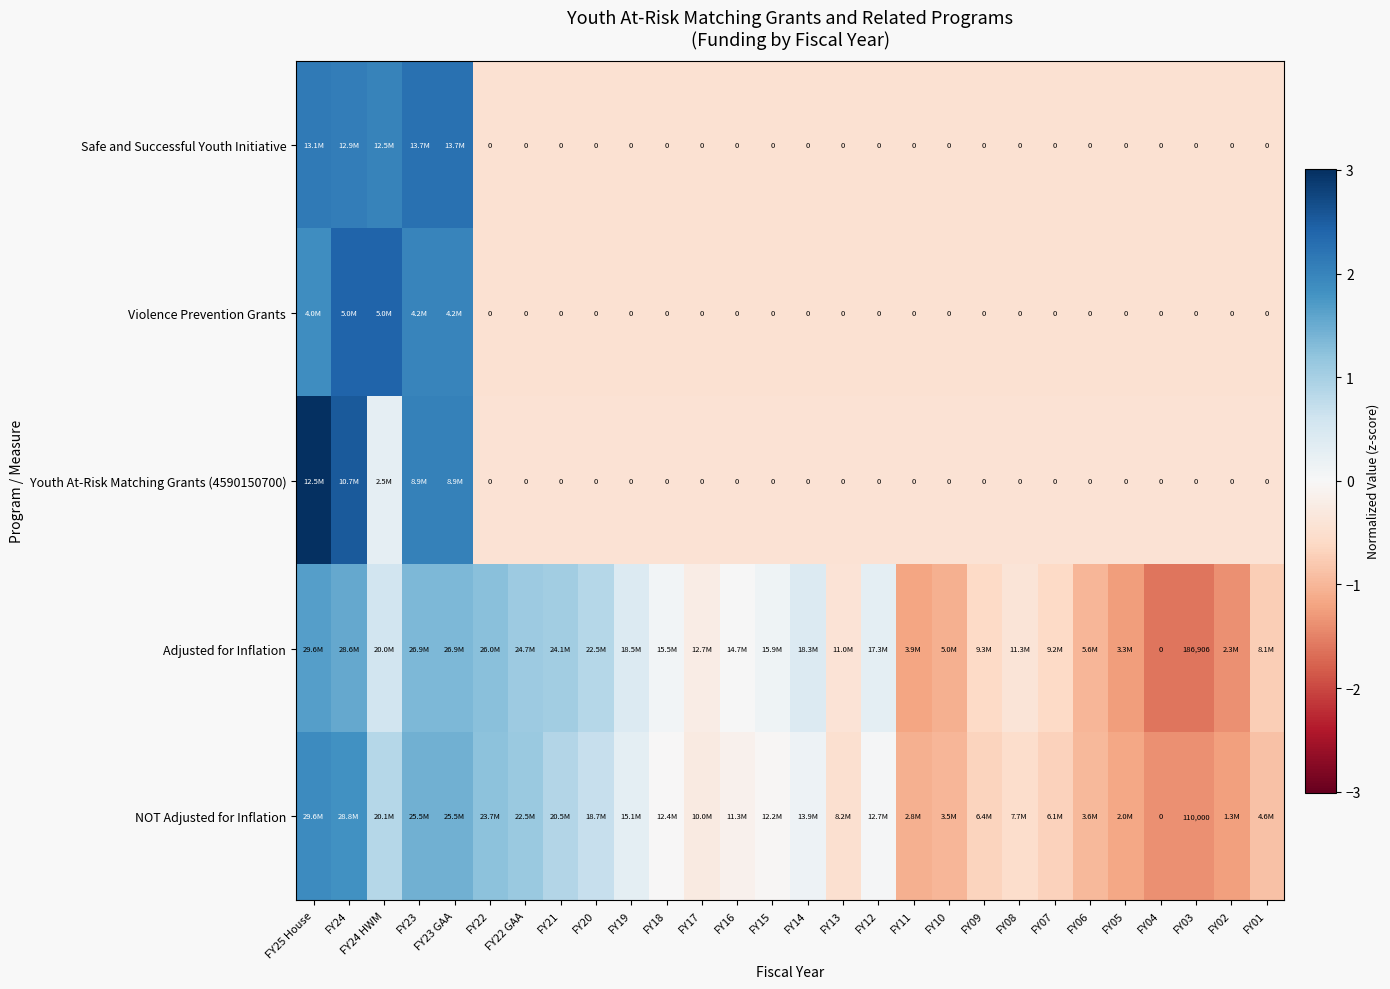

The Safe and Successful Youth Initiative series shows -0.7 at FY22. True or false?

False